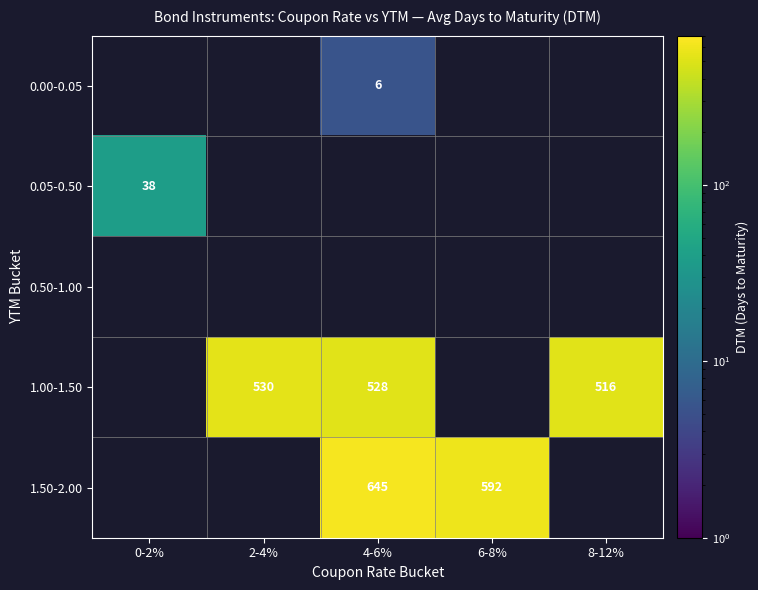

How many positive values does the 0.05-0.50 series have?

1